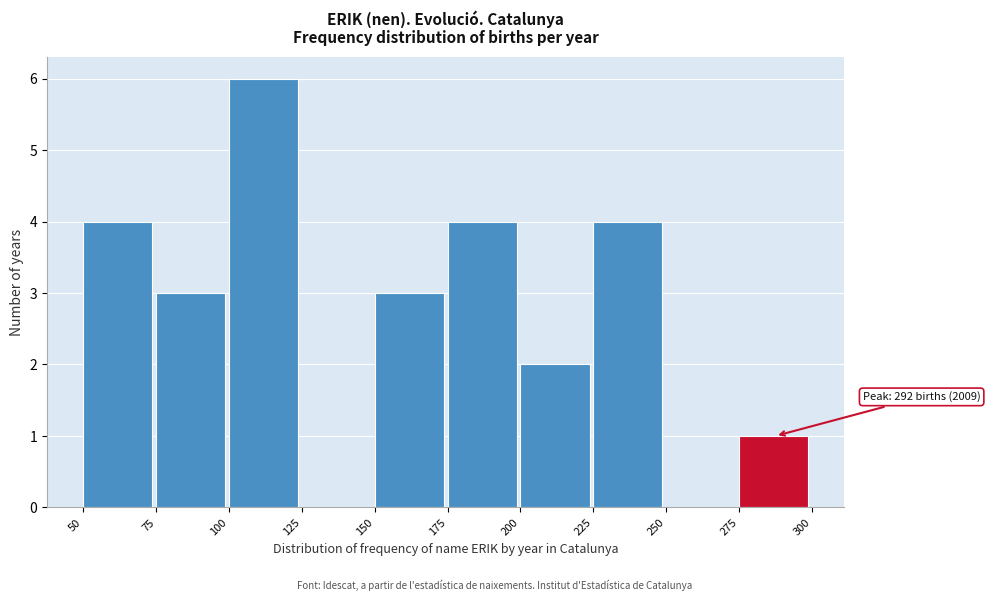

Which range on the x-axis has the tallest bar?

100 to 125